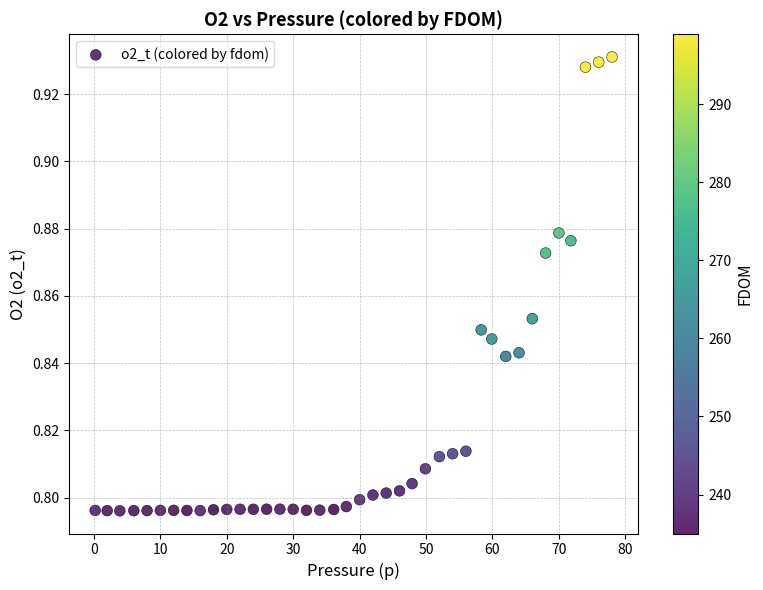

What is the range of X values (max minus min)?

77.8